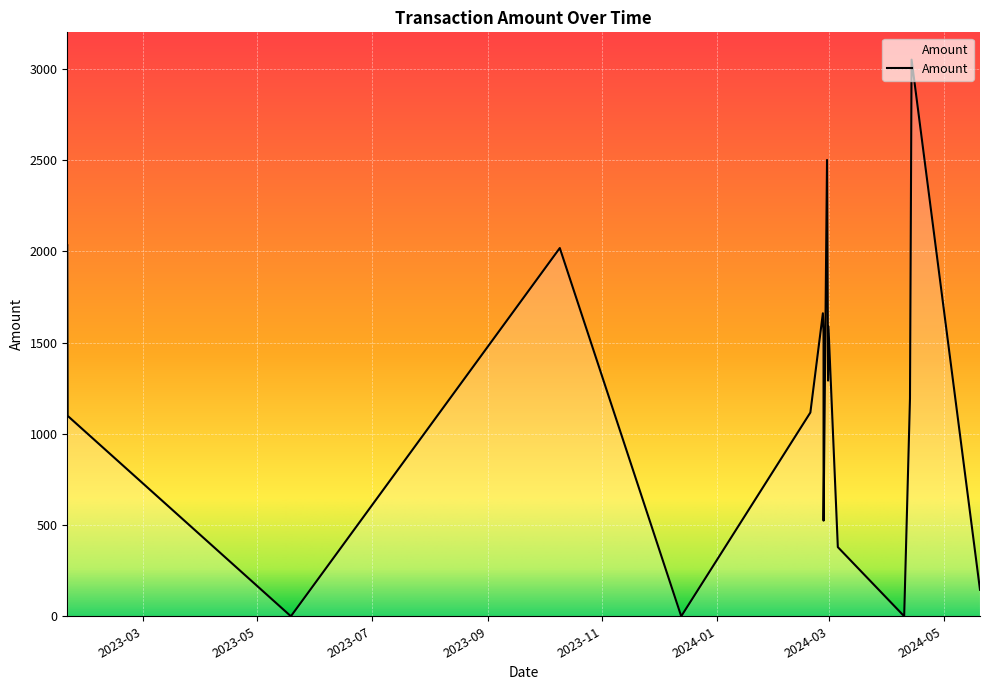

What is the greatest value displayed?

3050.2